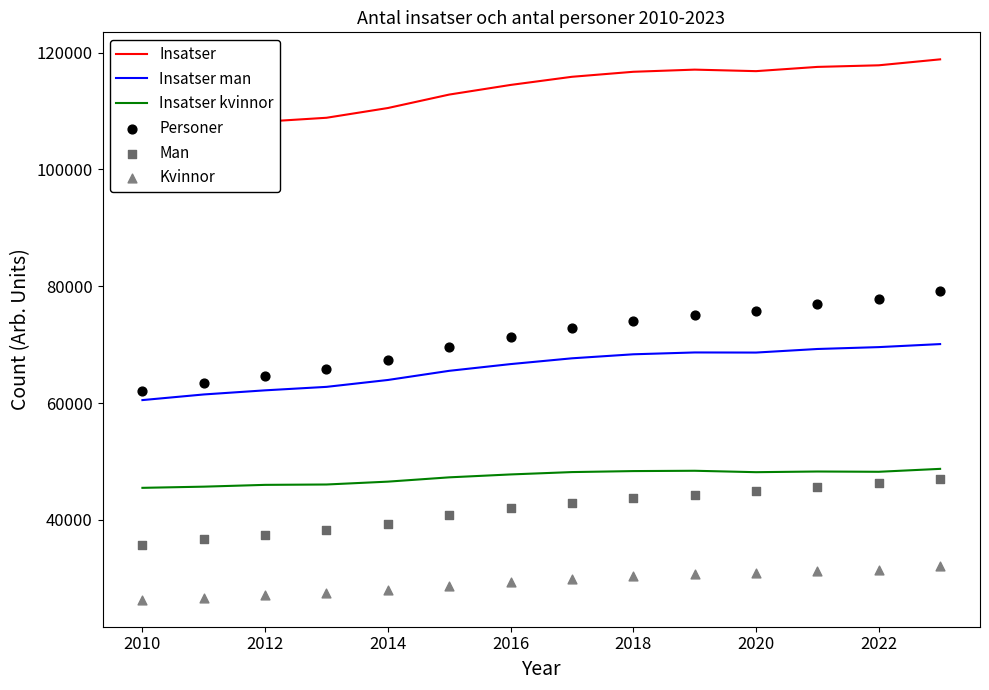

The value of Insatser kvinnor at 2010 is 45494. True or false?

True